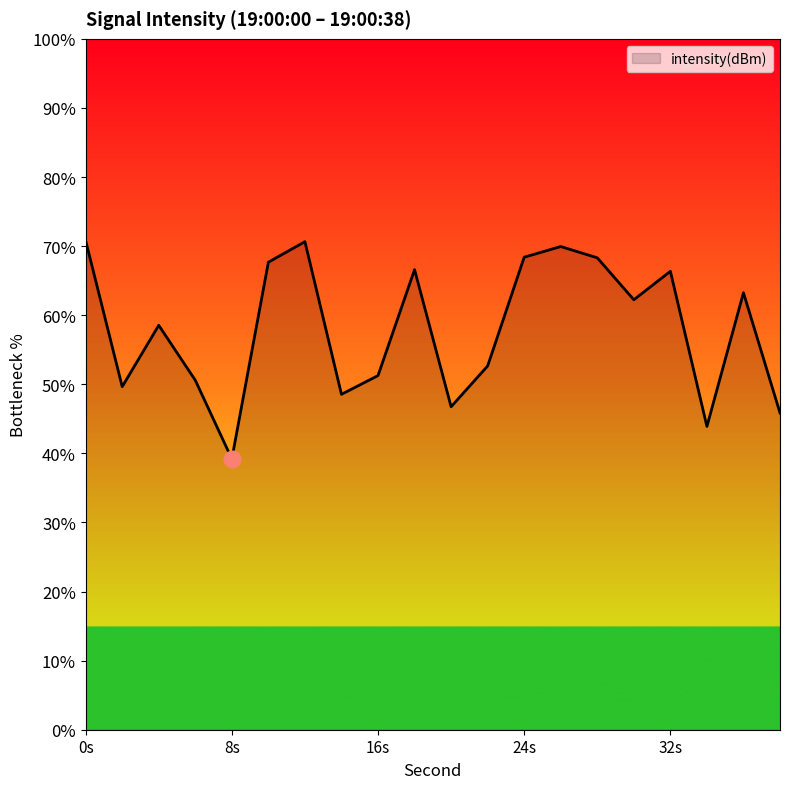

What is the smallest value displayed?

39.2